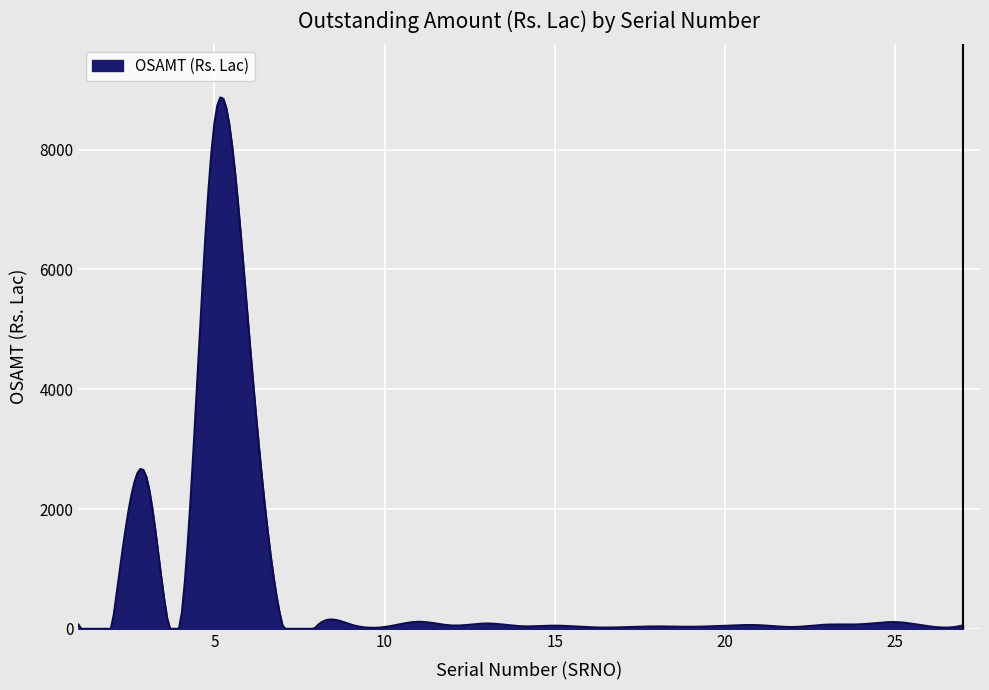

What is the difference between the maximum and minimum values?

8870.1